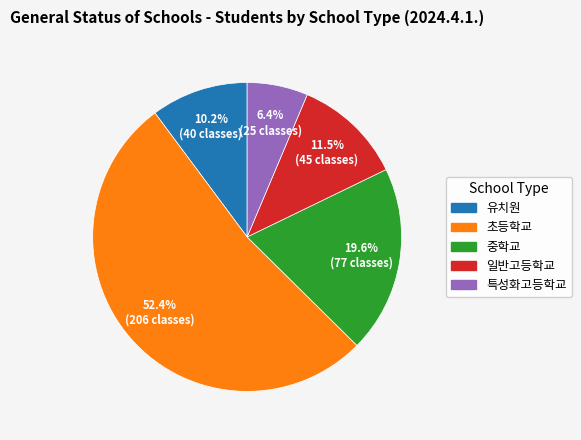

Rank the categories by value from lowest to highest.

특성화고등학교, 유치원, 일반고등학교, 중학교, 초등학교